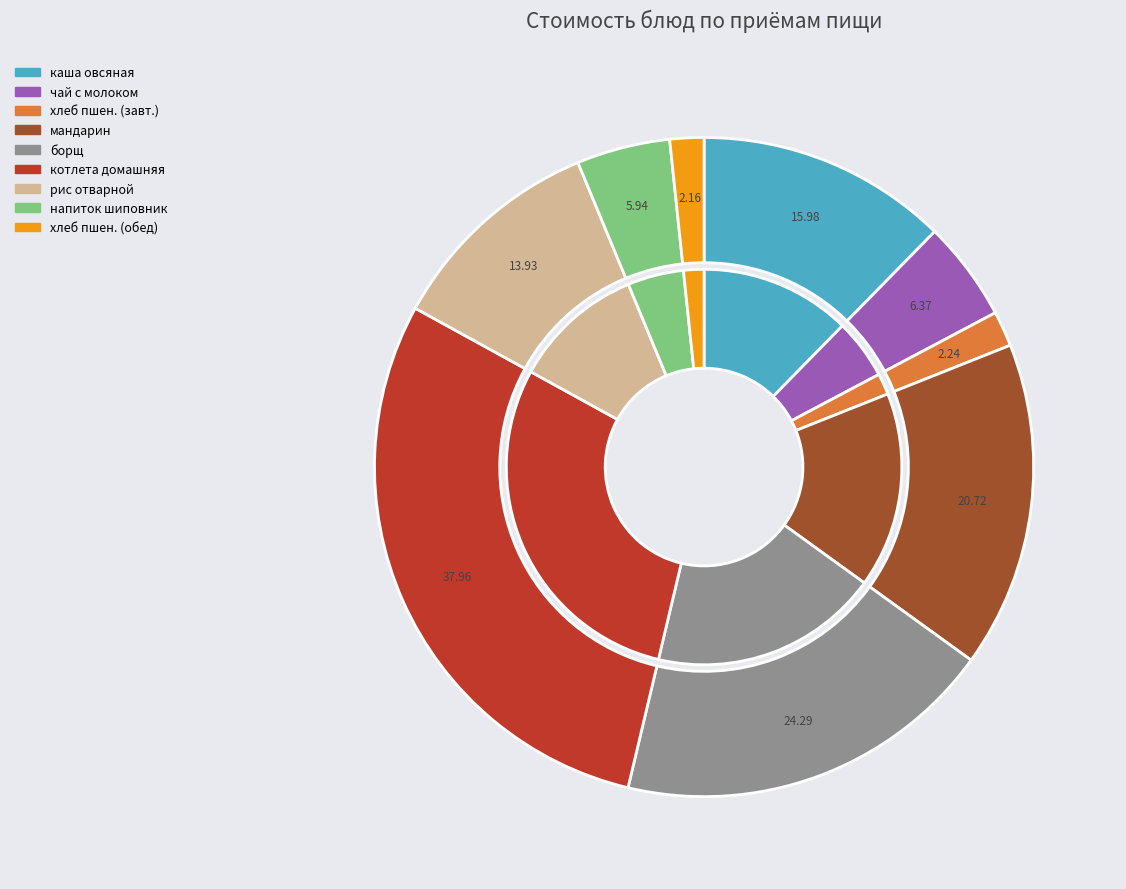

How many slices are in this pie chart?

9